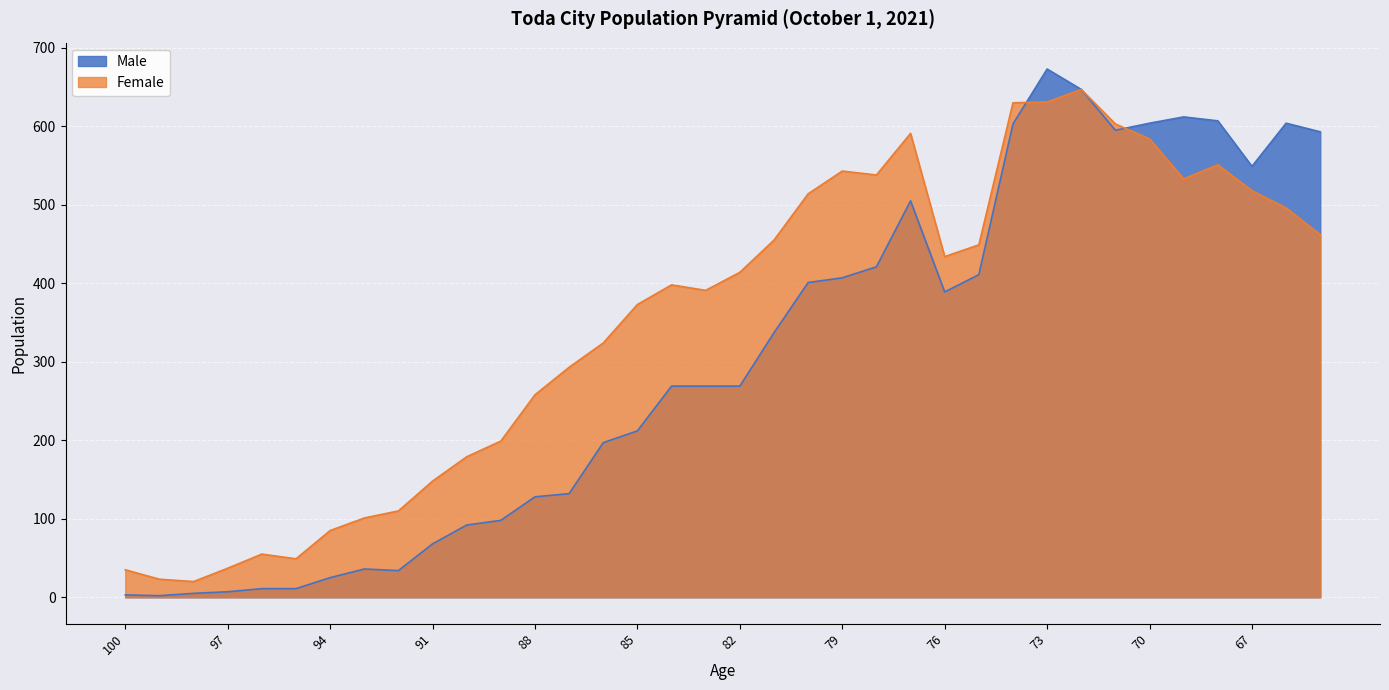

How many interior local valleys does the Female series have?

6